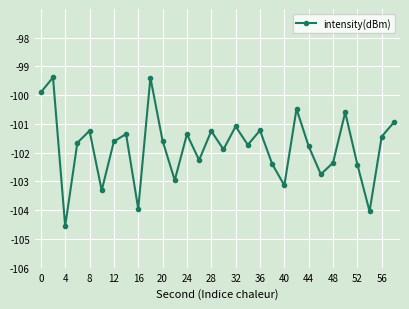

What is the minimum value shown in the chart?

-104.6